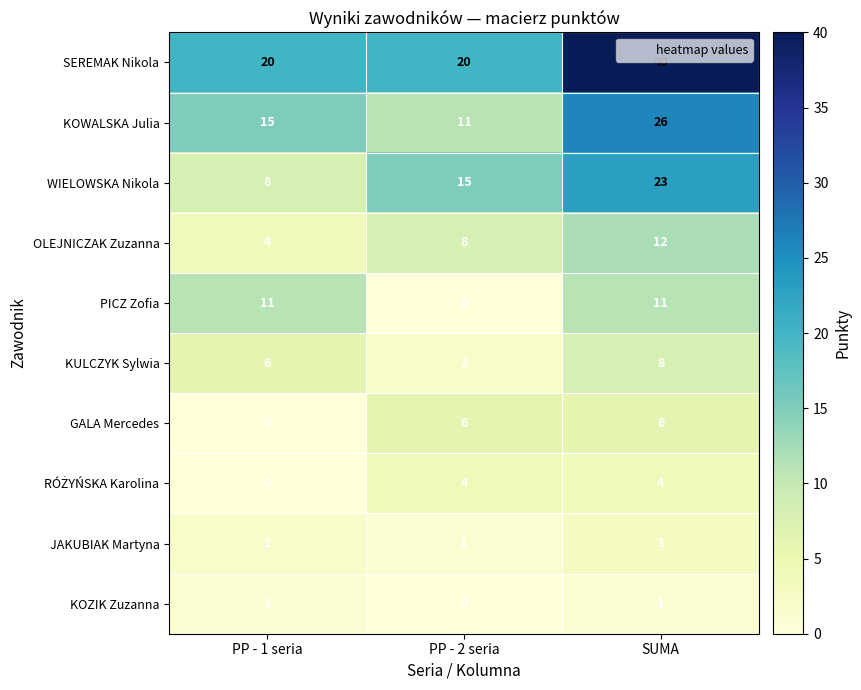

True or false: KOWALSKA Julia has a value of 15 at PP - 1 seria.

True